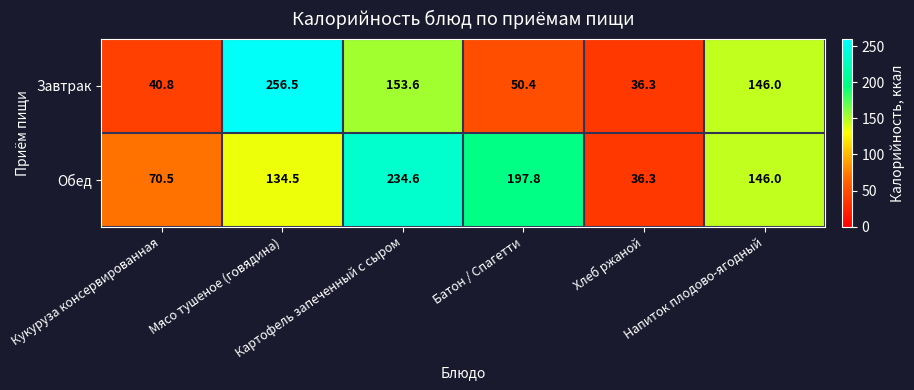

At which category does the chart reach its peak across all series?

Мясо тушеное (говядина)